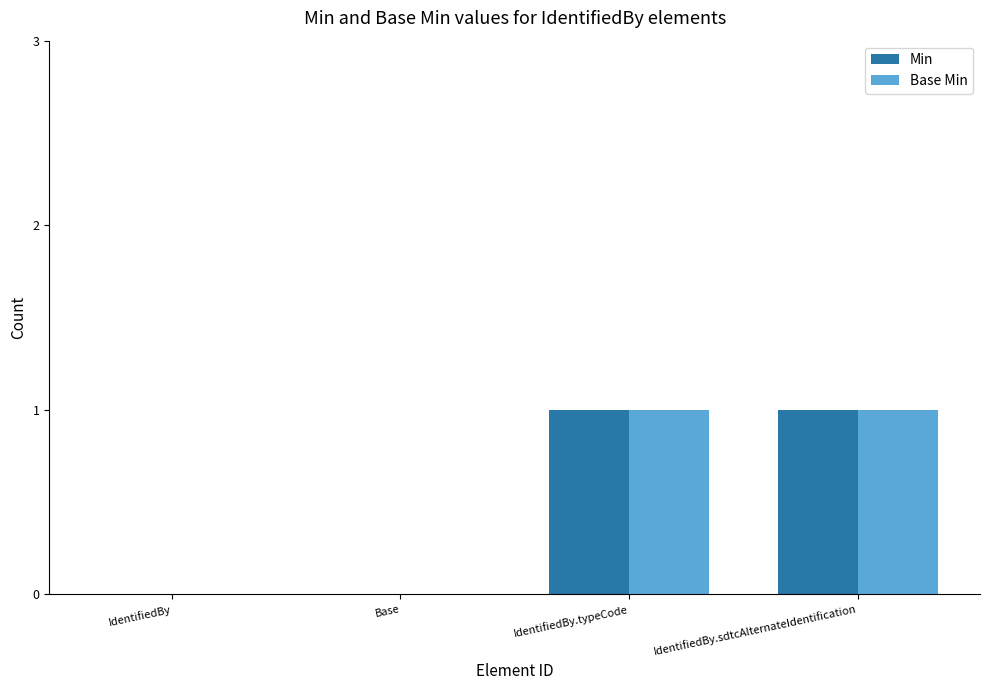

The Min series shows 2 at IdentifiedBy.sdtcAlternateIdentification. True or false?

False